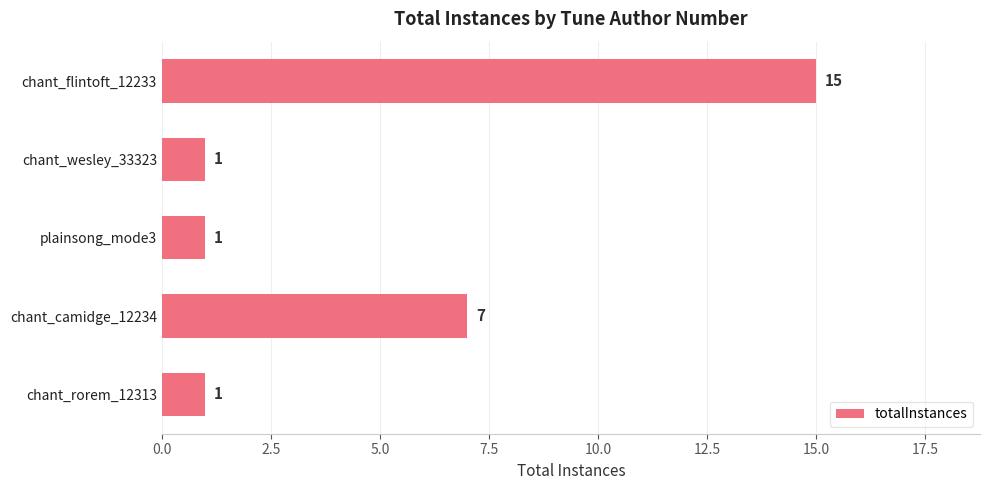

At which label is the value closest to 8?

chant_camidge_12234